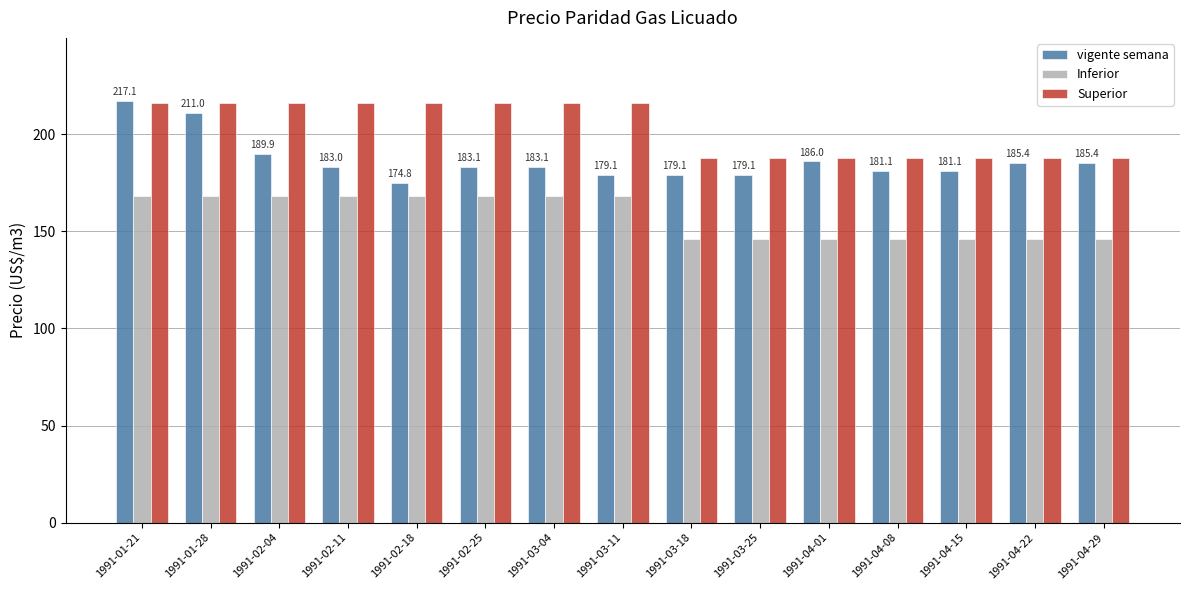

At which category is the sum across all series the highest?

1991-01-21